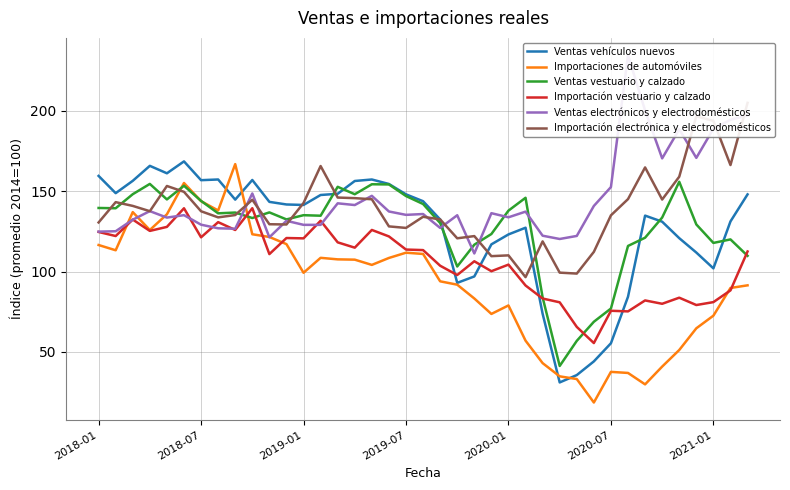

Reading right to left, what are all the values shown in this chart?

Ventas vehículos nuevos: 148.1	131.2	102.0	111.9	120.8	131.1	134.9	84.4	55.4	44.1	35.6	31.0	73.8	127.3	123.1	117.0	97.0	93.0	132.5	143.8	148.1	154.5	157.3	156.4	148.4	147.7	141.5	141.8	143.4	157.0	144.8	157.3	156.9	168.6	161.2	165.8	156.5	148.8	159.6
Importaciones de automóviles: 91.5	89.8	72.6	64.7	51.2	40.9	29.8	36.9	37.6	18.5	33.1	34.8	43.0	57.0	79.0	73.7	83.3	91.9	94.0	111.0	111.8	108.5	104.2	107.4	107.6	108.6	99.3	117.1	121.6	123.2	166.9	138.0	143.8	155.2	135.7	125.9	137.0	113.3	116.6
Ventas vestuario y calzado: 109.8	120.0	117.9	129.4	155.9	133.7	121.1	116.0	77.0	68.8	56.9	41.3	84.0	146.0	138.0	123.4	116.8	103.2	130.2	142.1	147.0	154.3	154.4	148.2	152.8	134.8	135.1	132.5	136.9	133.4	136.8	136.3	144.0	153.4	144.9	154.6	148.2	139.4	139.6
Importación vestuario y calzado: 112.5	88.3	81.0	79.2	83.8	80.0	82.1	75.2	75.6	55.5	65.6	80.9	83.3	91.4	104.4	100.3	106.4	97.9	103.7	113.4	113.7	121.9	125.9	114.9	118.2	131.7	120.7	120.9	110.9	139.5	125.9	130.8	121.3	139.4	127.8	125.3	132.4	122.1	124.7
Ventas electrónicos y electrodomésticos: 197.2	194.5	188.9	170.8	188.6	170.5	200.3	234.7	152.6	140.9	122.2	120.3	122.3	137.3	133.8	136.4	111.3	135.1	127.2	135.8	135.3	137.4	147.2	141.4	142.5	129.1	129.1	131.6	121.4	148.6	126.7	127.0	129.2	135.1	133.6	137.6	132.3	125.1	124.9
Importación electrónica y electrodomésticos: 205.0	166.3	193.8	196.7	159.1	144.9	164.8	145.1	135.0	112.3	98.8	99.4	118.8	96.6	110.1	109.6	122.1	120.7	132.5	134.1	127.2	128.1	145.0	145.7	146.1	165.7	142.7	129.3	129.5	144.7	135.2	133.8	137.6	149.7	153.3	137.6	140.9	143.2	130.6